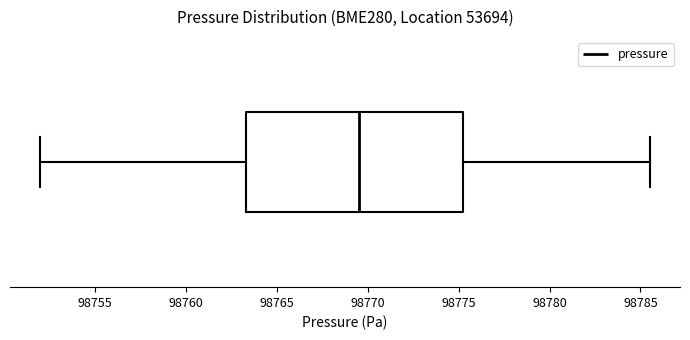

Where is the right edge of the box on the x-axis? The values are not printed on the chart, so give them approximately, as read against the axis.

98775.0